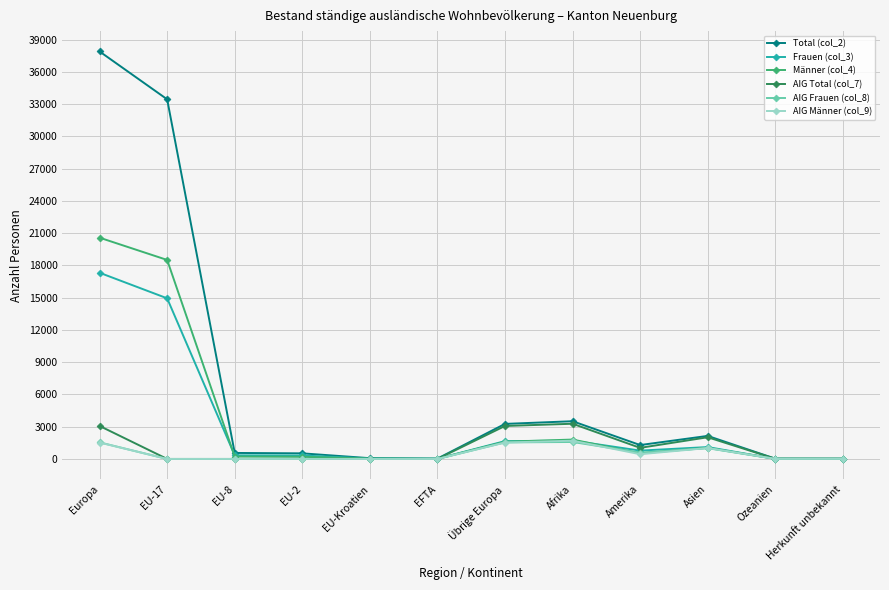

Is it true that AIG Total (col_7) equals 1033 at Amerika?

True